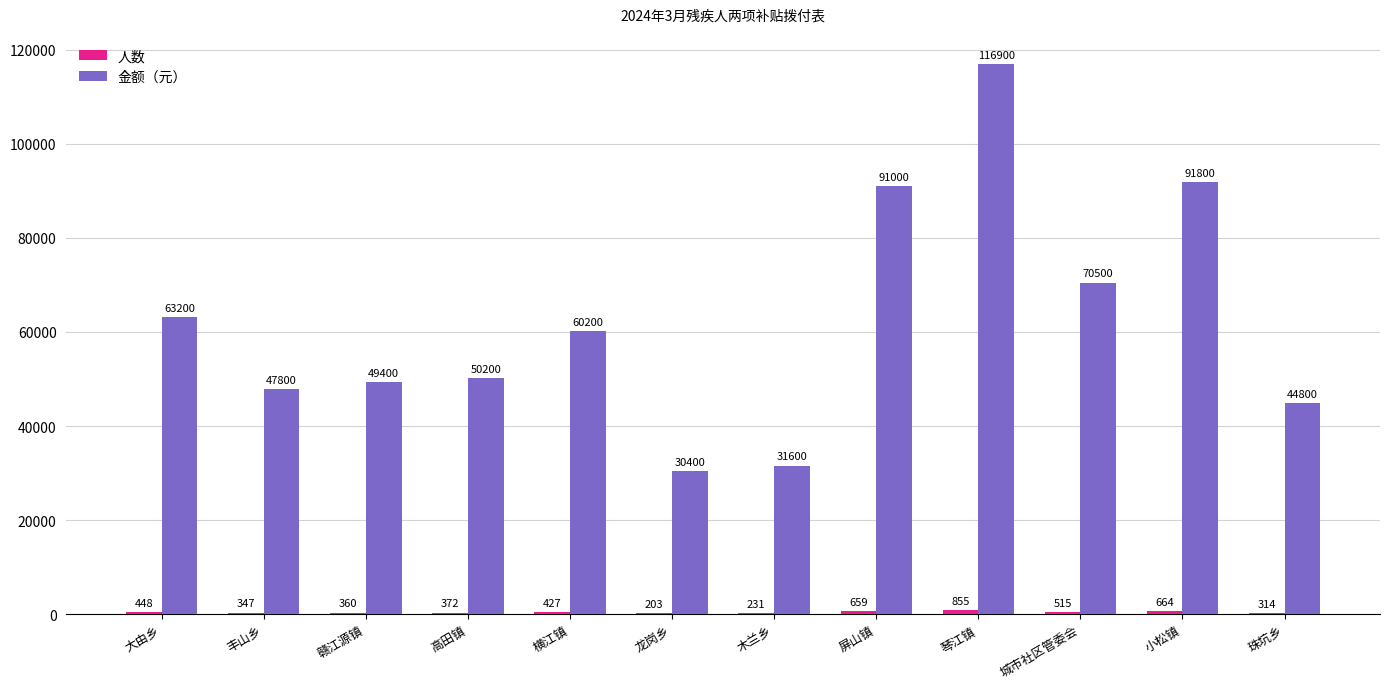

How many groups of bars are there?

12